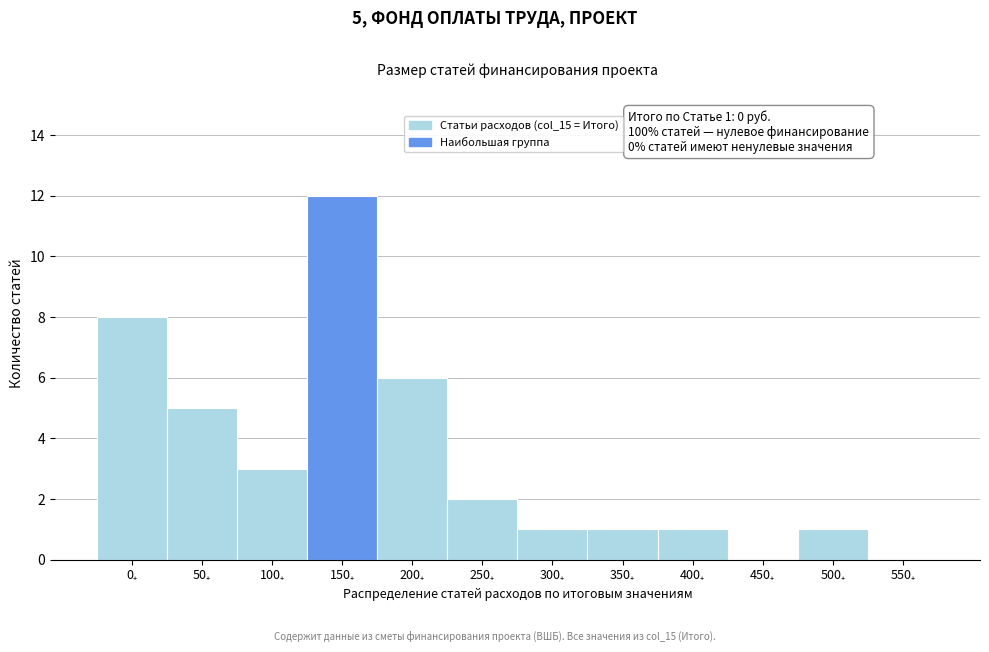

What is the greatest value displayed?

12